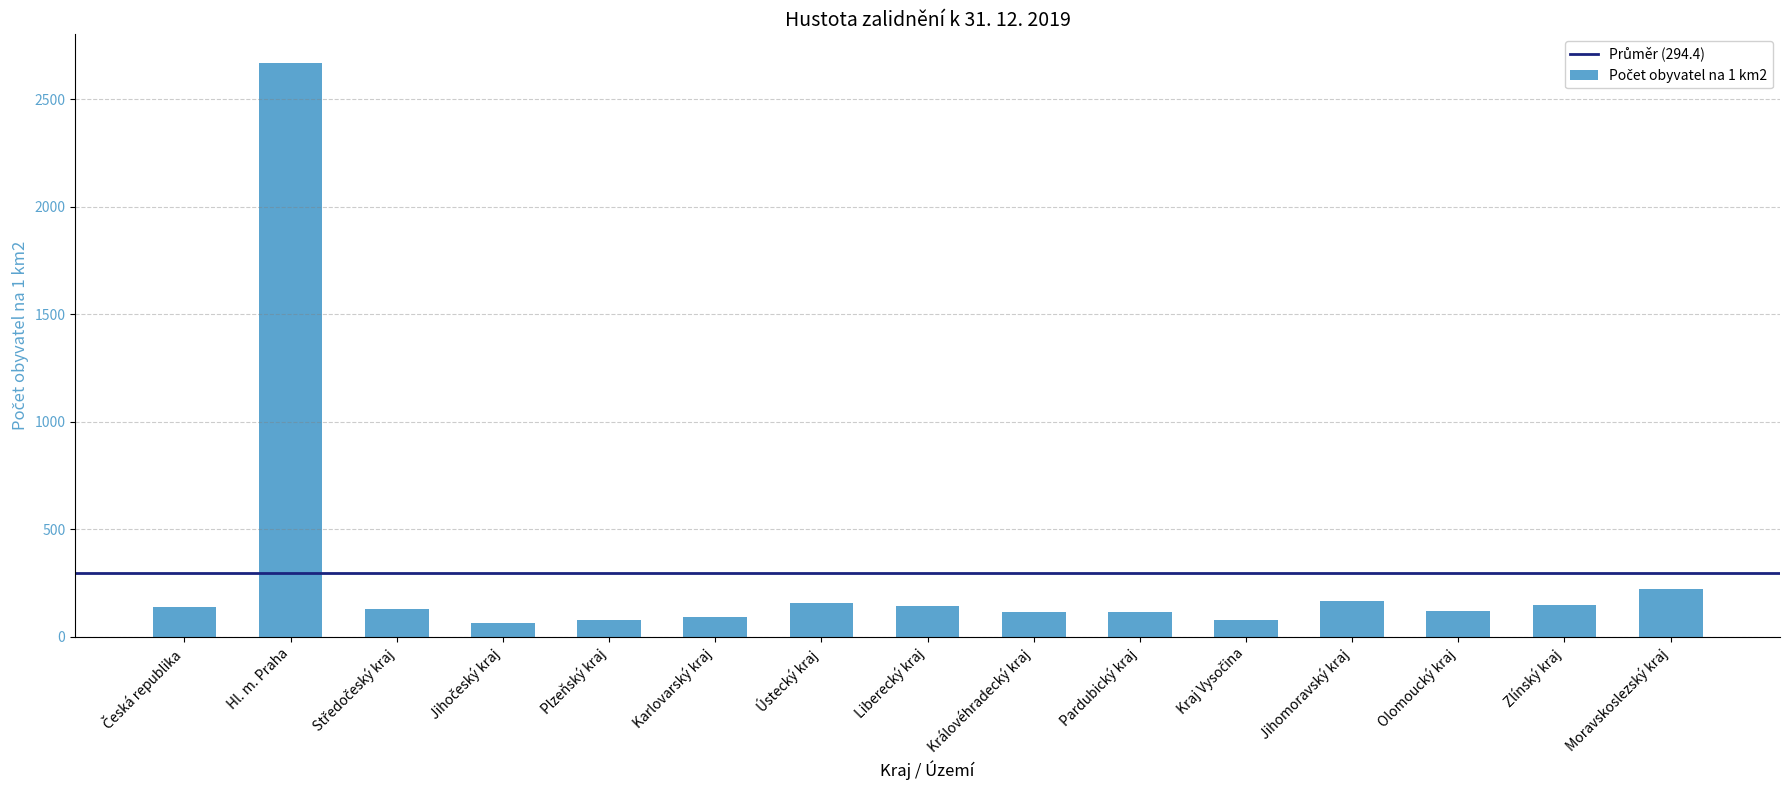

At which label is the value closest to 1366?

Moravskoslezský kraj